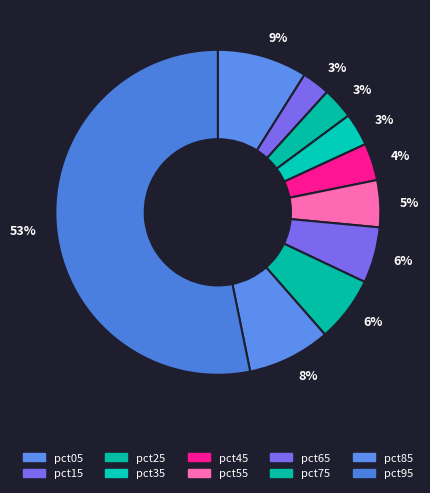

How many slices are in this pie chart?

10